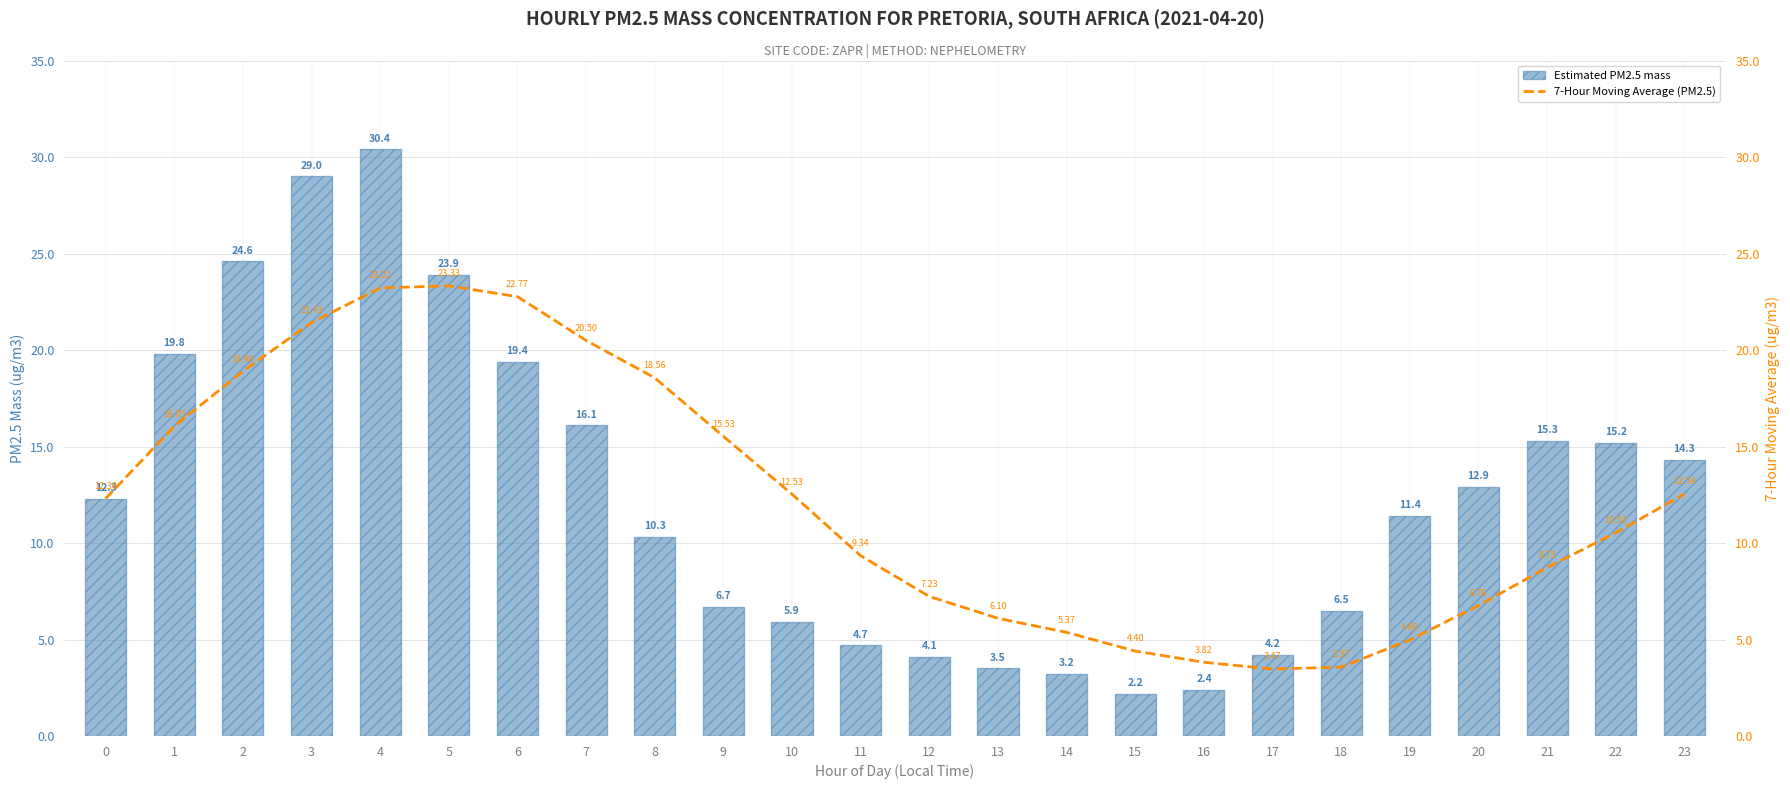

What is the sum of all 7-Hour Moving Average (PM2.5) values?

292.0